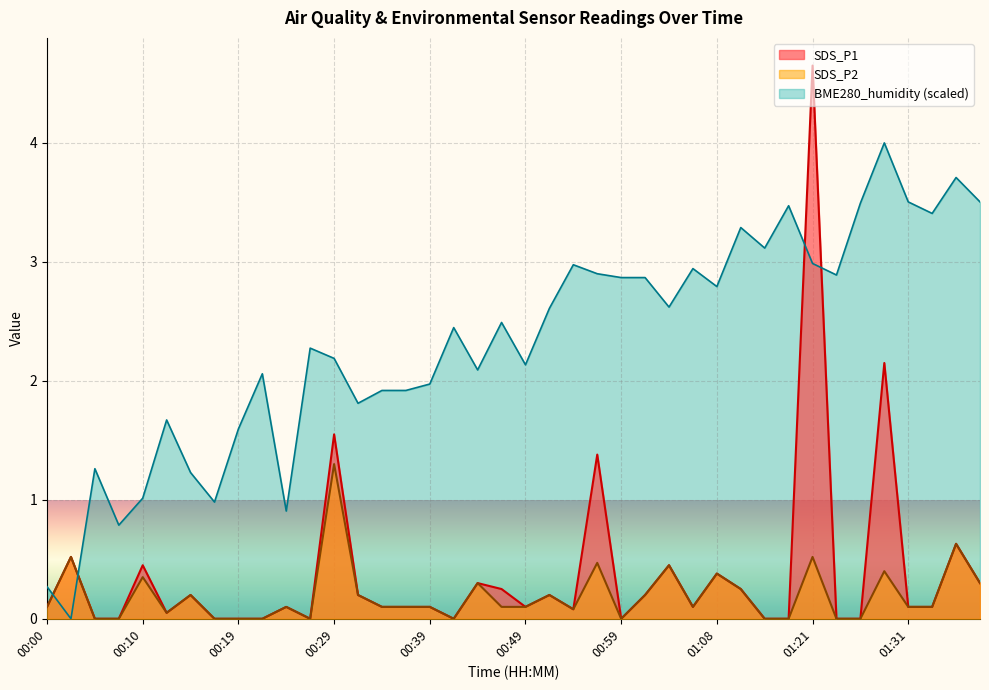

Between which two adjacent categories do SDS_P1 and BME280_humidity first intersect?

00:00 and 00:02